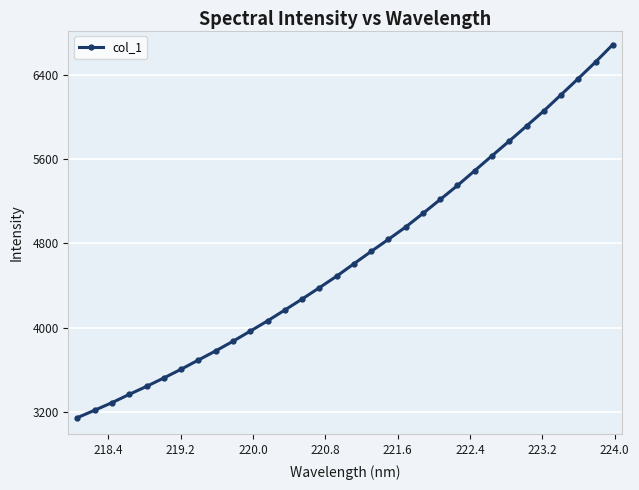

What is the smallest value displayed?

3144.9